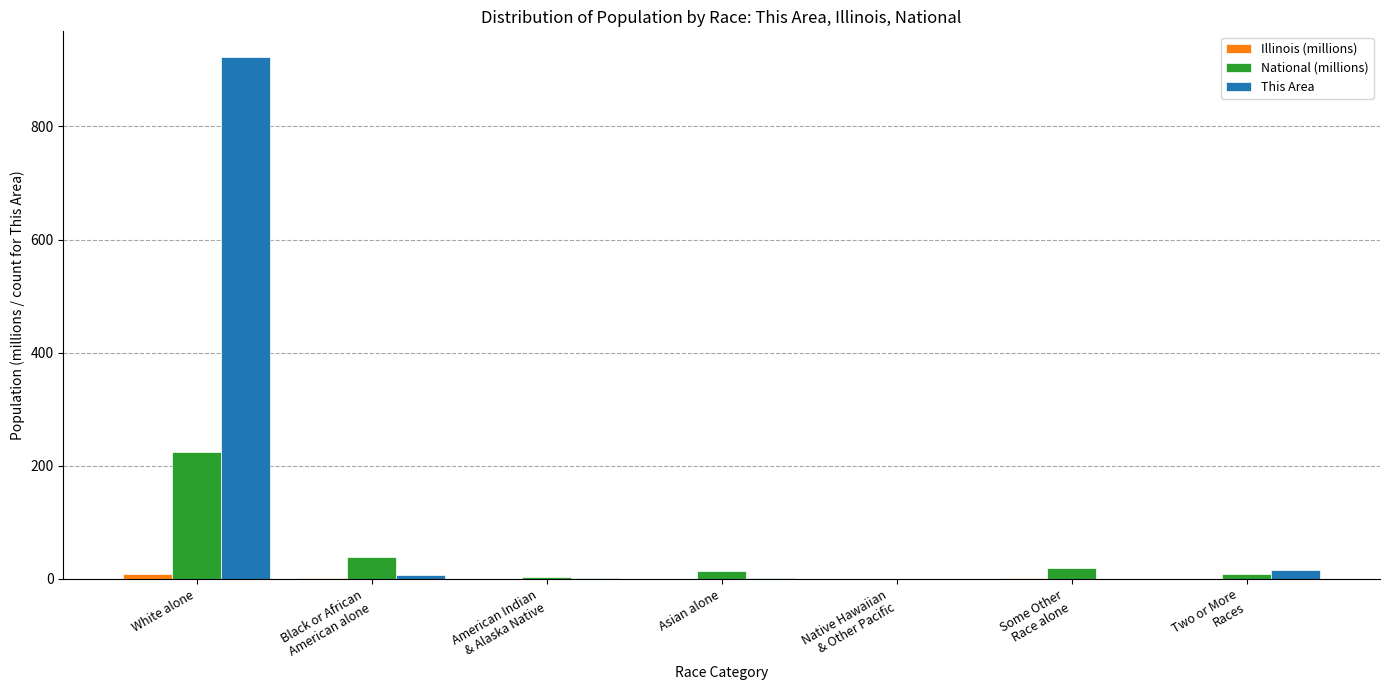

Which series has the largest total across all categories?

This Area